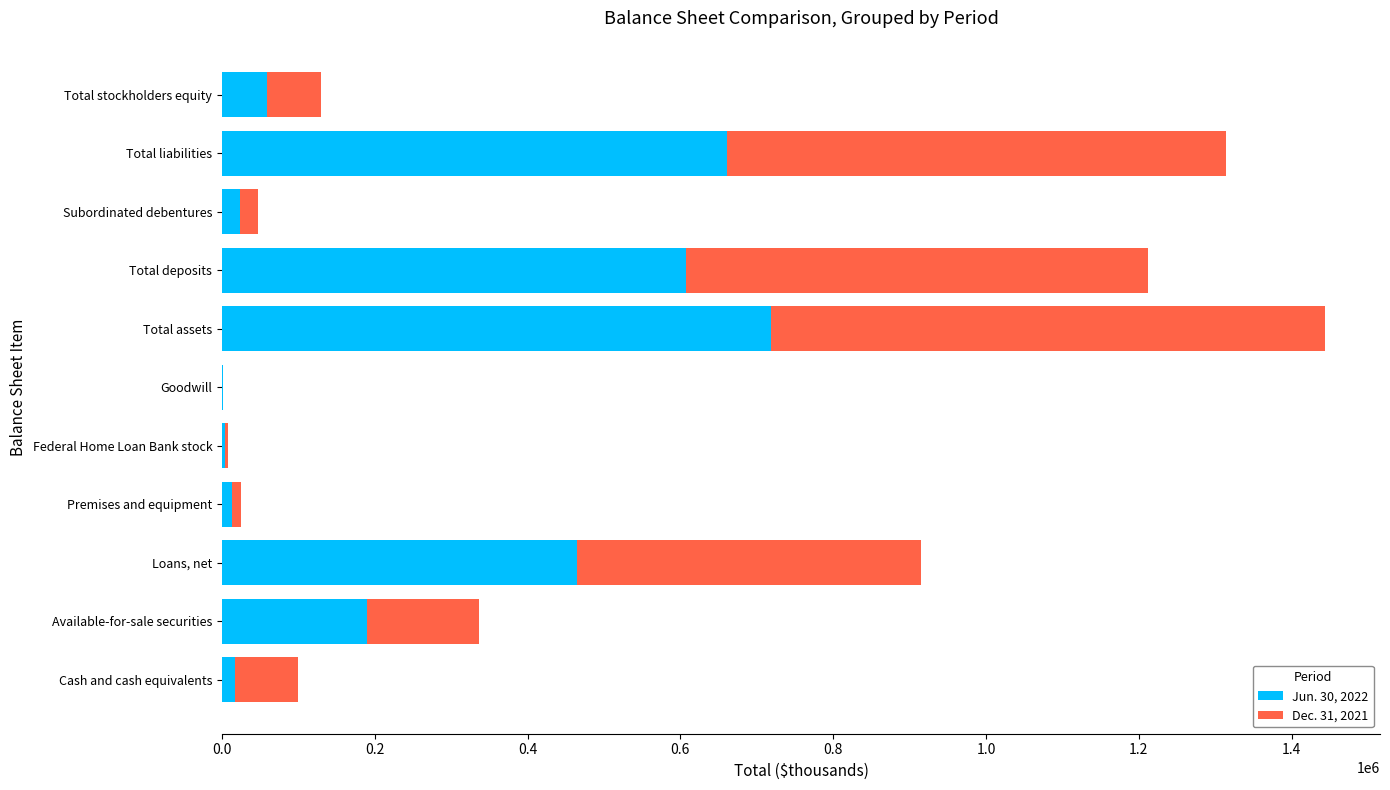

True or false: Jun. 30, 2022 has a value of 89634 at Available-for-sale securities.

False